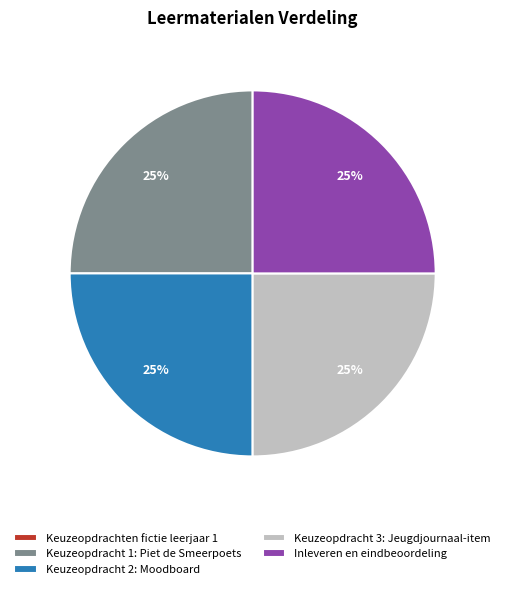

To the nearest percent, what is the difference between the largest and smallest slice percentages?

25%